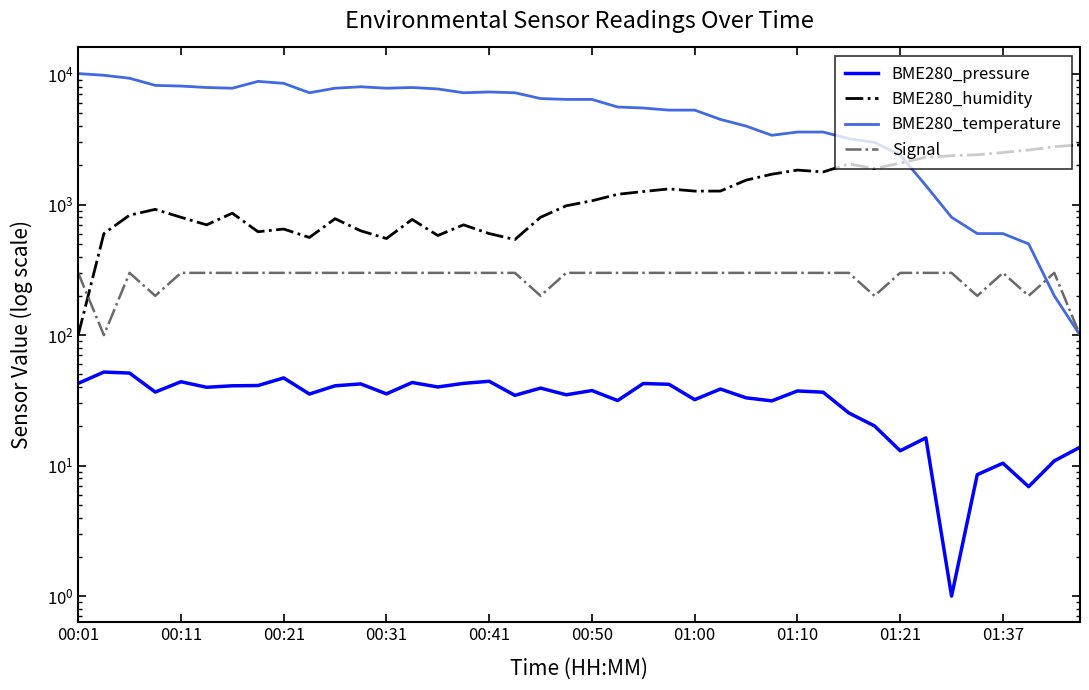

Is this an area chart (filled region under the line)?

No